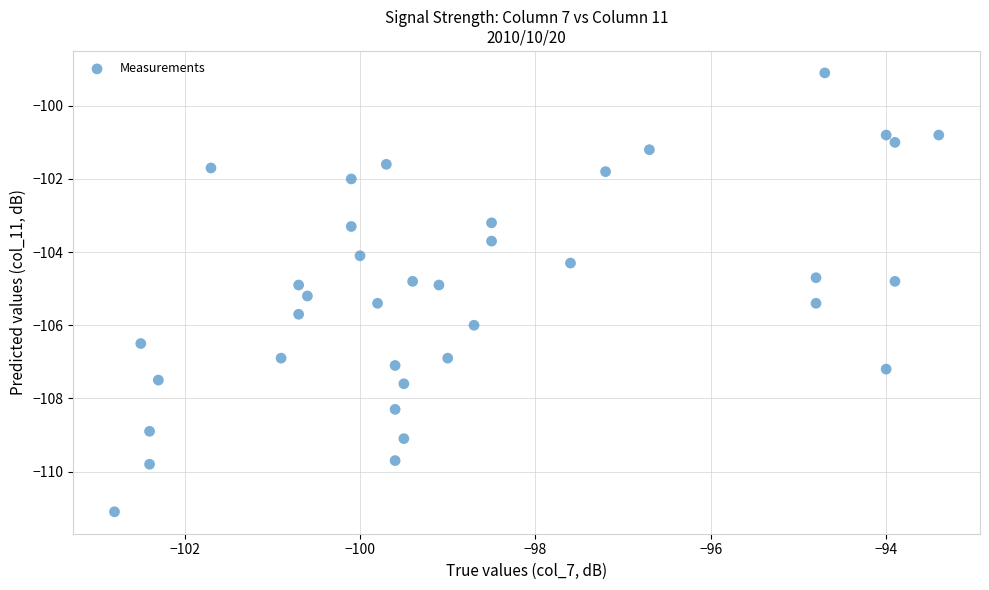

What is the range of Y values (max minus min)?

12.0